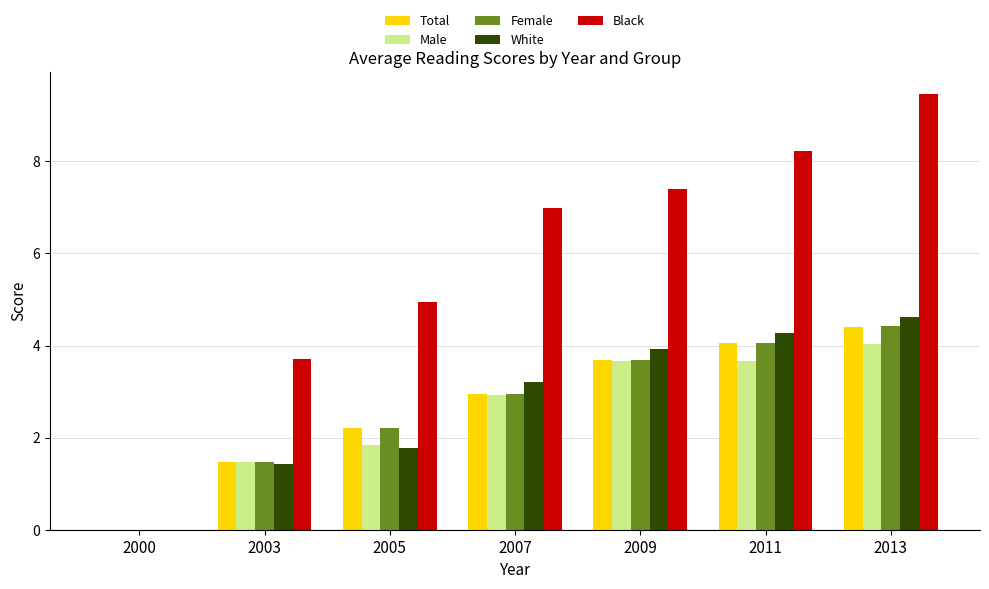

Where is Female nearest to the value 2?

2005